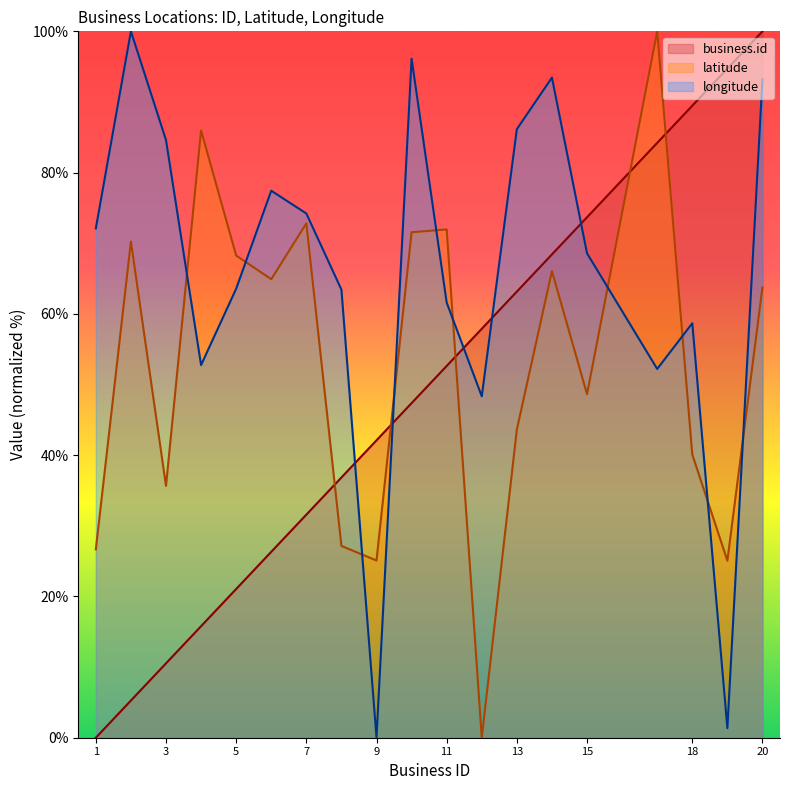

True or false: latitude has a value of 7.4 at 19.

False